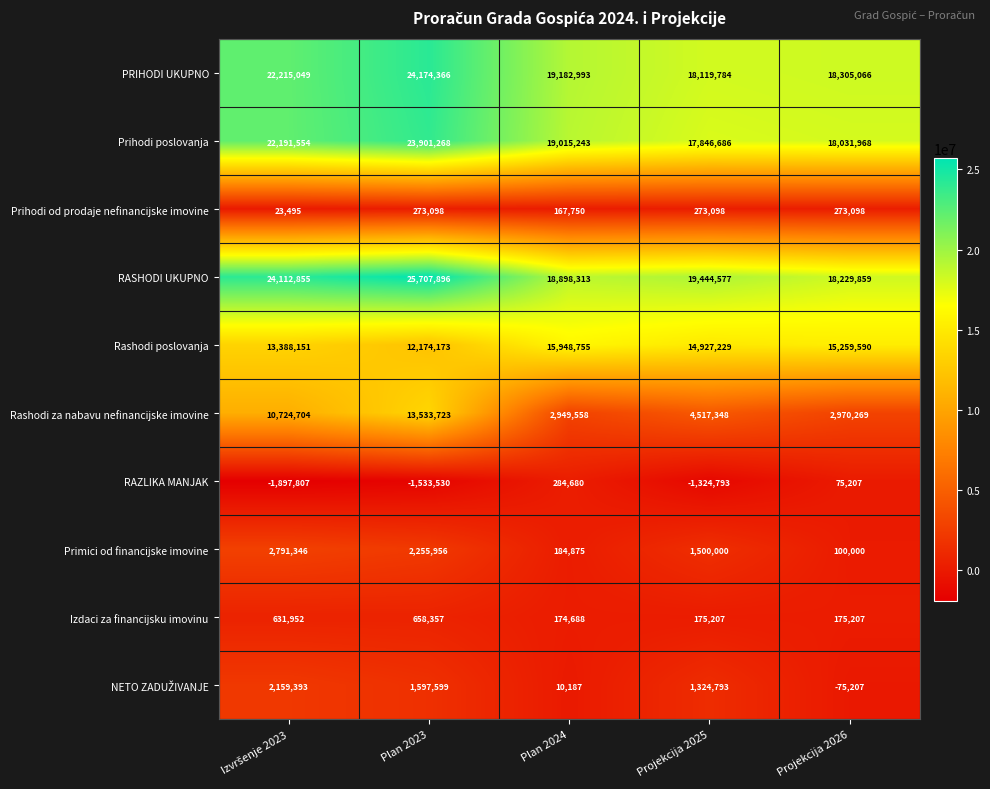

The value of Rashodi poslovanja at Projekcija 2026 is 15259590. True or false?

True